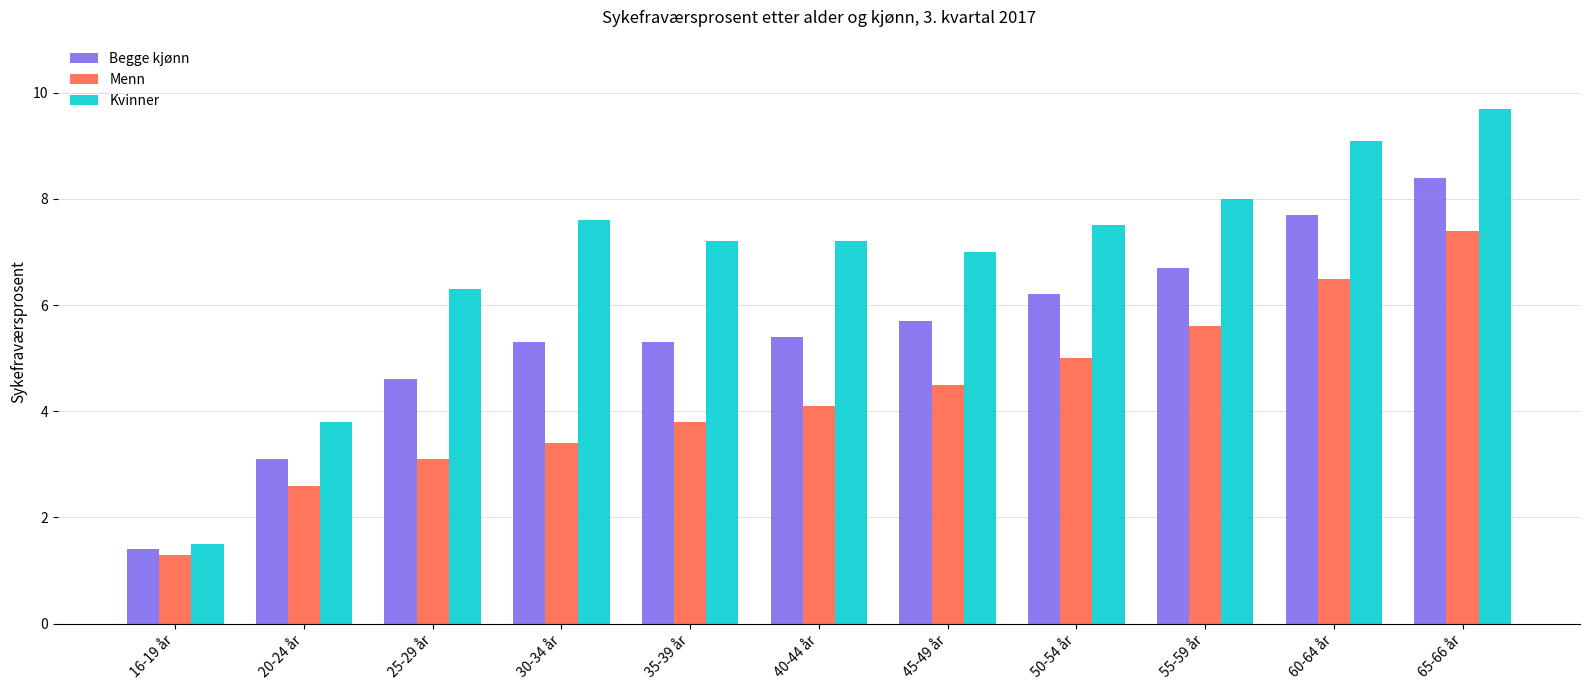

Which series has the largest range (max minus min)?

Kvinner